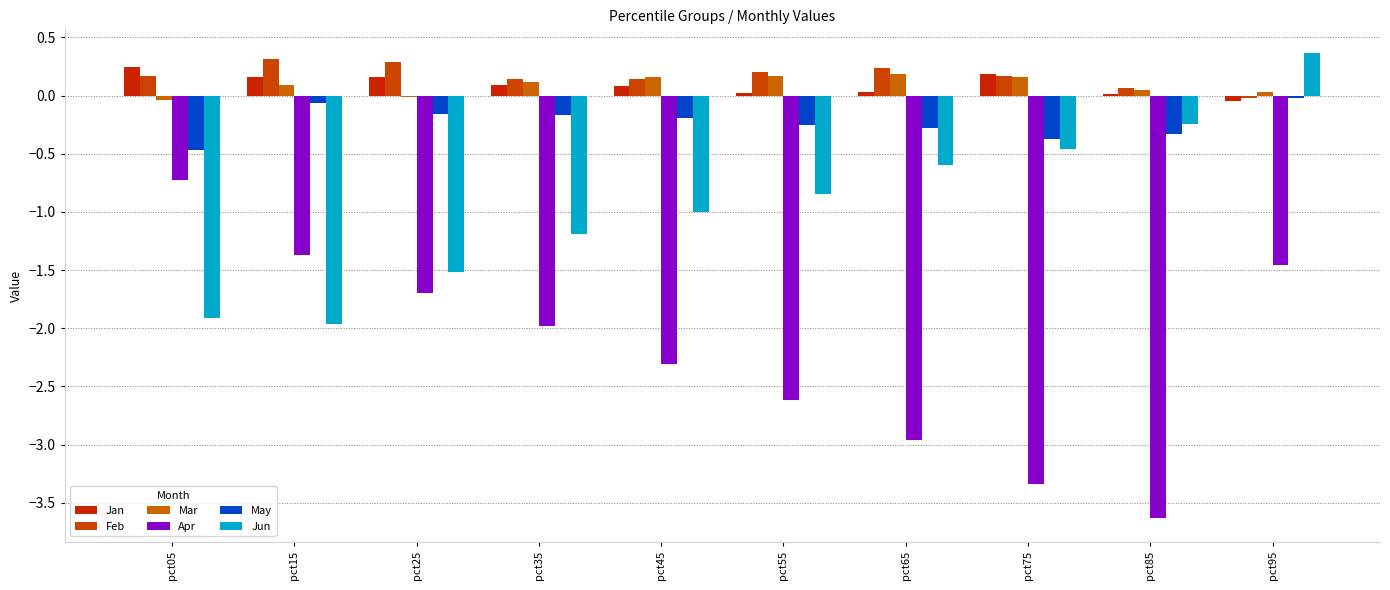

Are the bars horizontal?

No